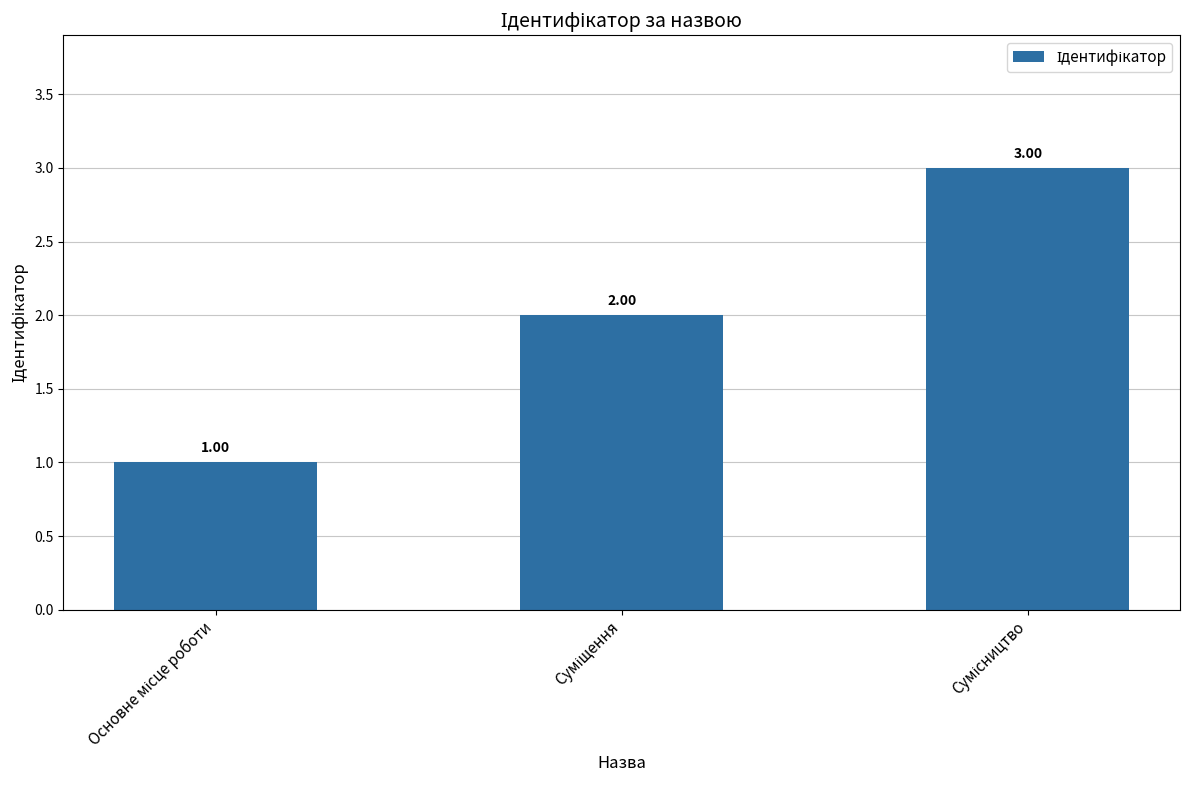

At which category does the chart reach its minimum across all series?

Основне місце роботи